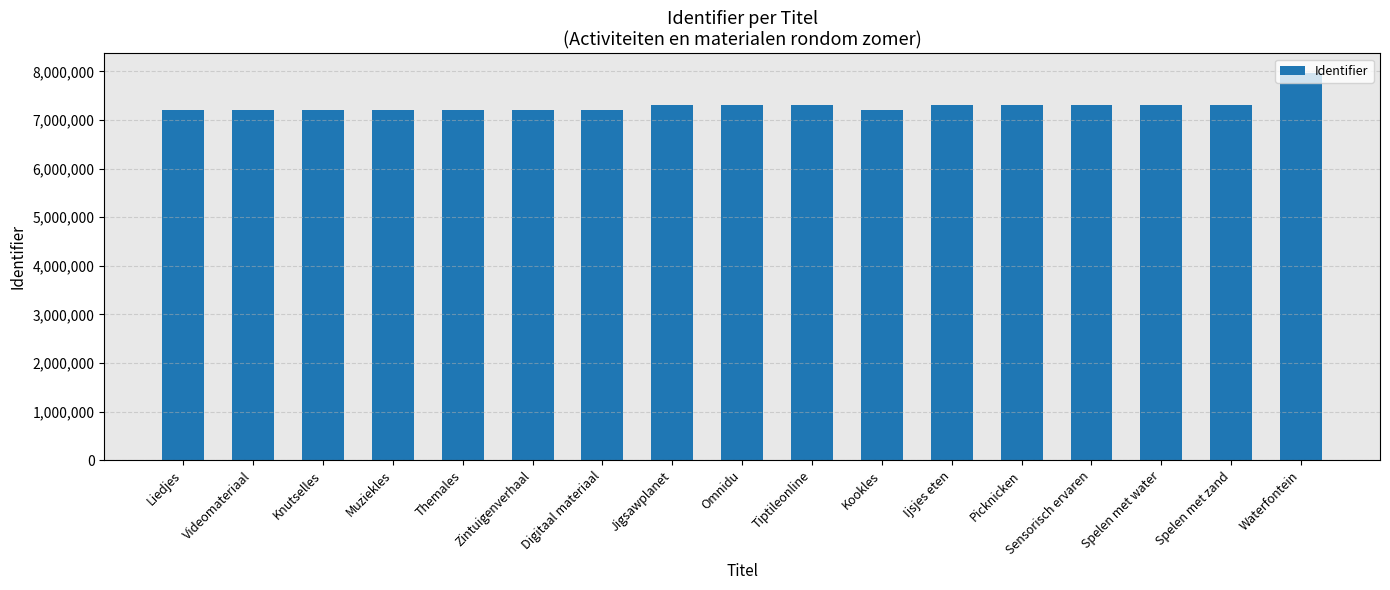

What is the difference between the values at Picknicken and Spelen met water?

26